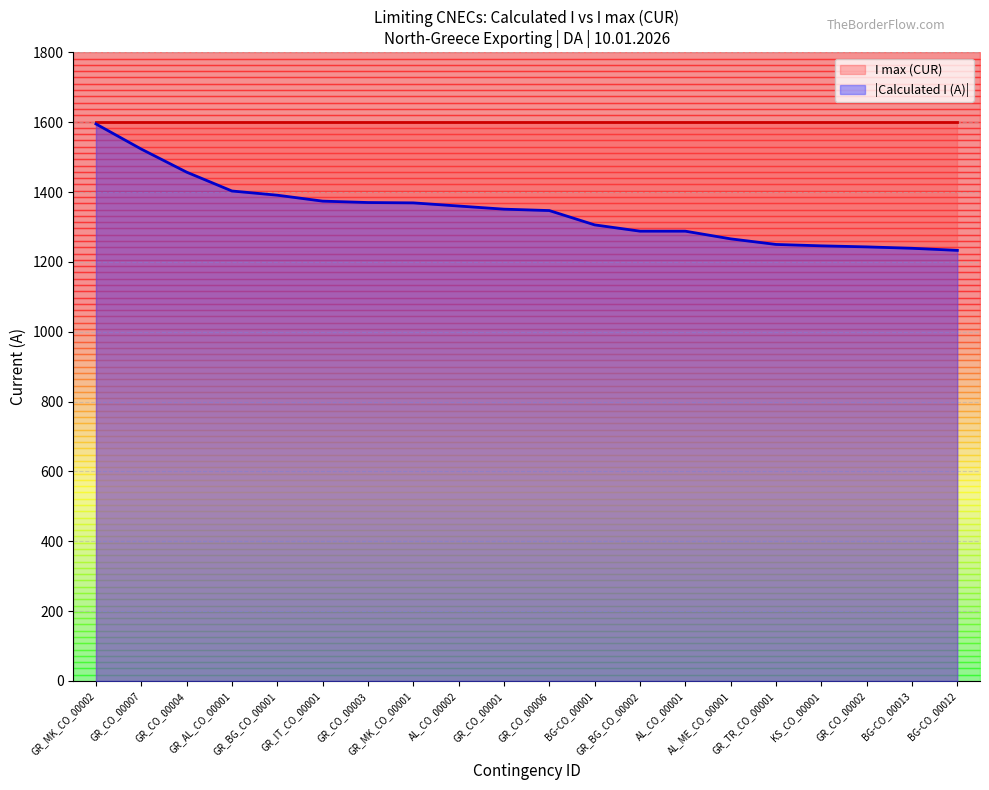

What is the ratio of the value at GR_TR_CO_00001 to the value at BG-CO_00013?

1.0